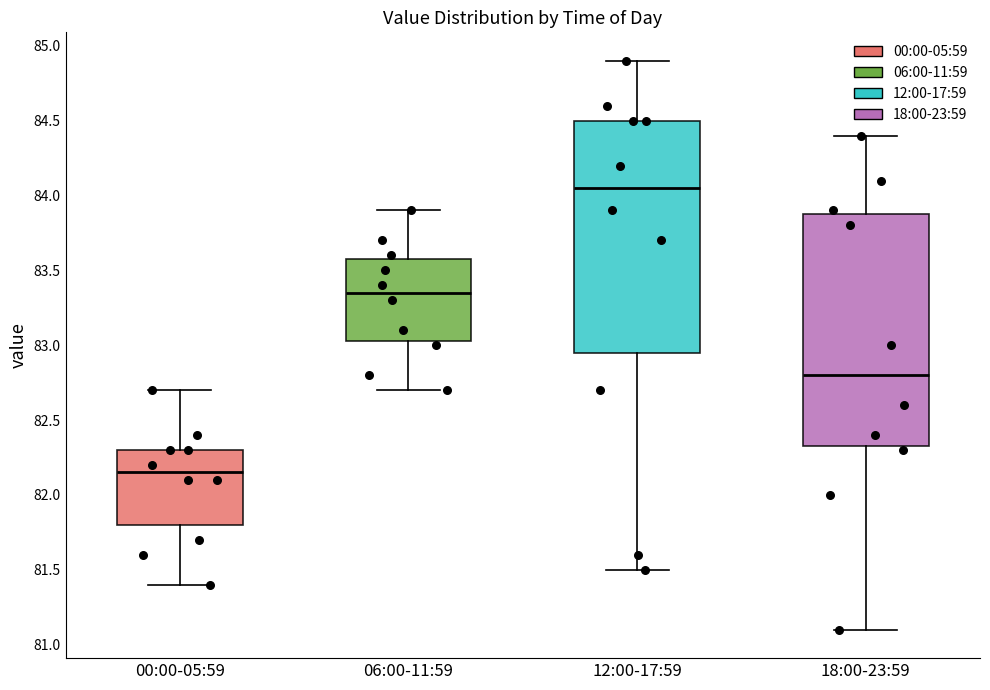

Which box has the highest median line?

12:00-17:59